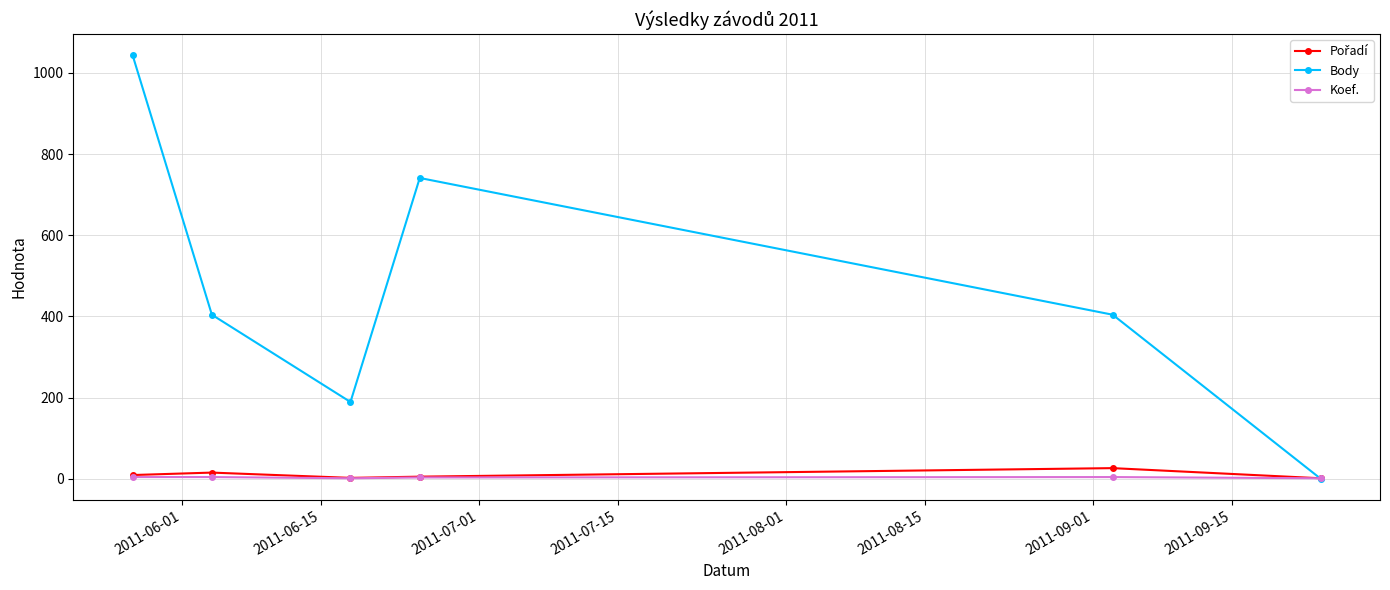

Which series has the largest range (max minus min)?

Body